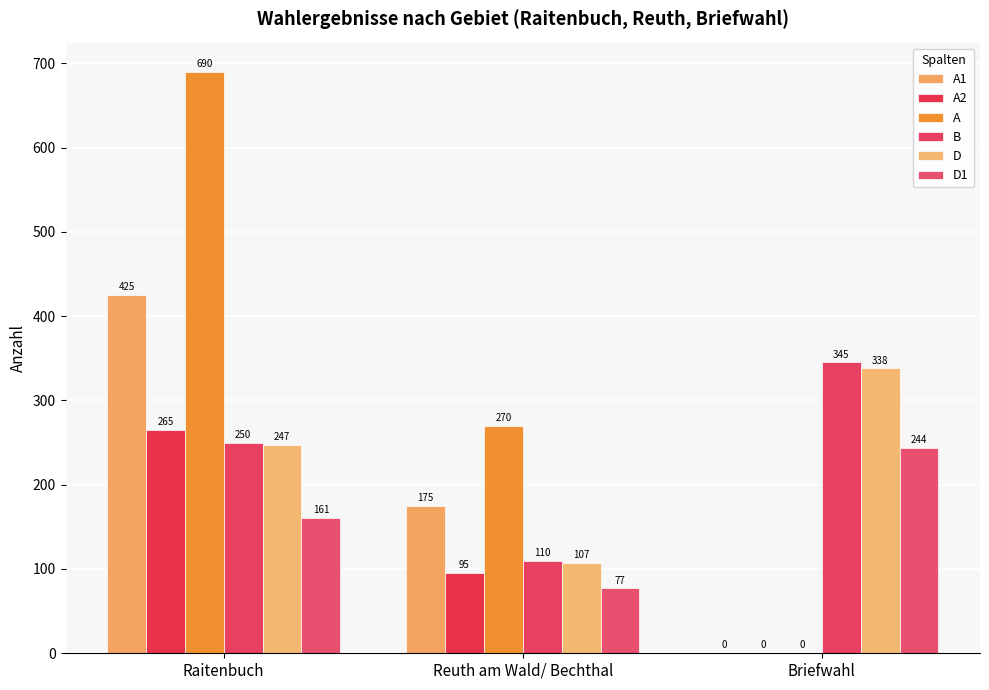

Rank the series by their maximum value, from highest to lowest.

A, A1, B, D, A2, D1